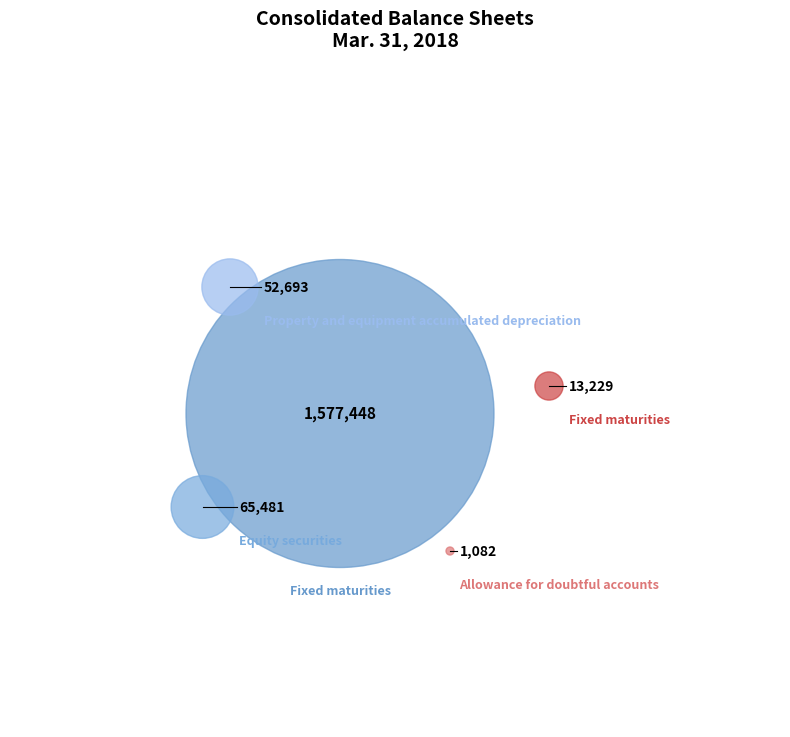

What is the change in value from Fixed maturities, available-for-sale to Equity securities?

-1511967